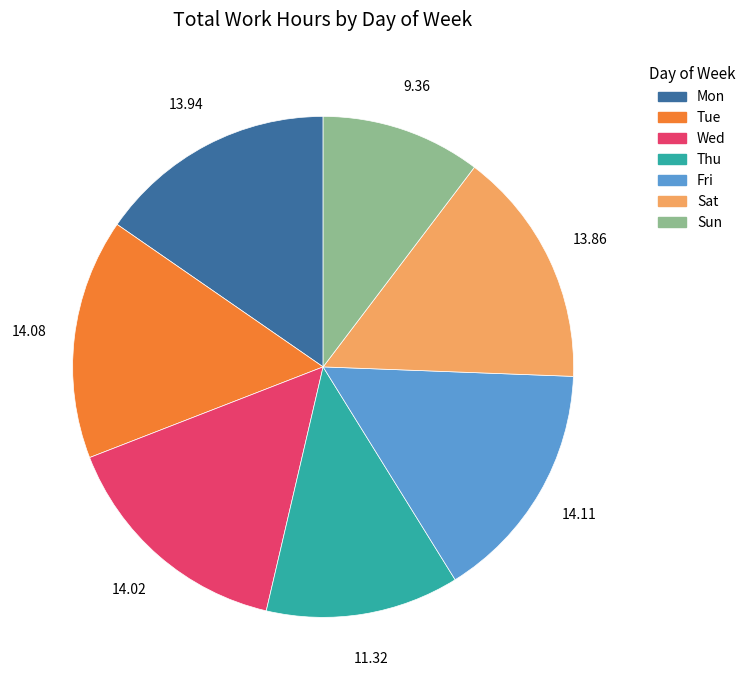

Is it true that Tue is 27% of the pie?

False